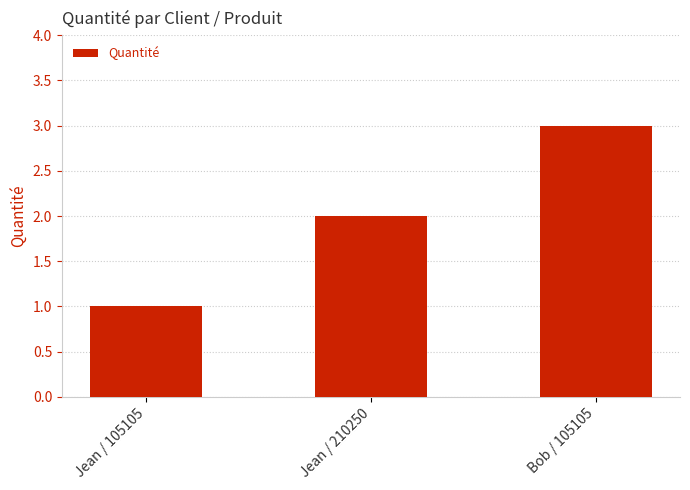

True or false: the data shows 3 at Bob / 105105.

True